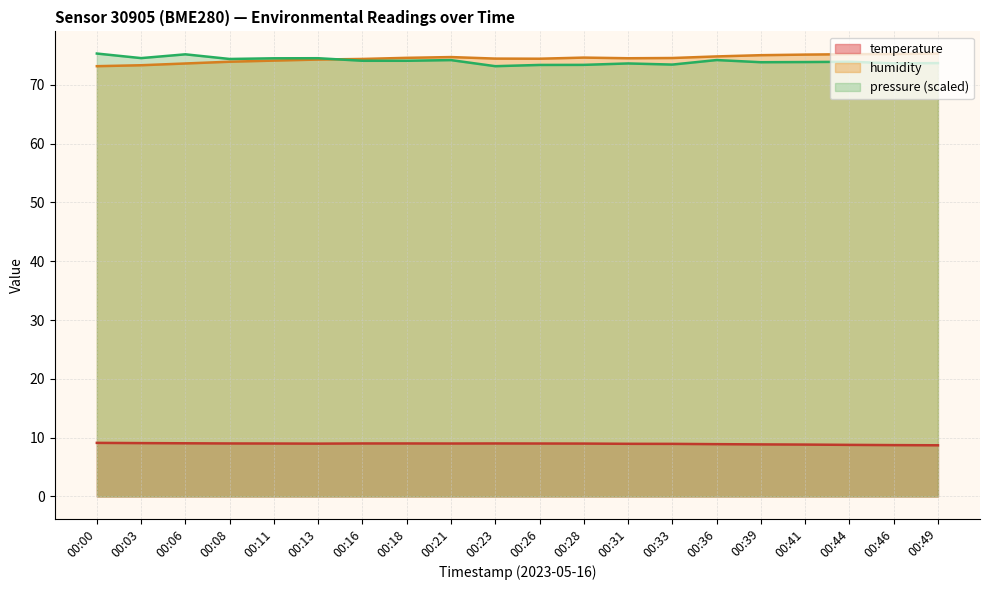

Reading right to left, what are all the values shown in this chart?

temperature: 8.7	8.7	8.8	8.8	8.8	8.9	8.9	8.9	9.0	9.0	9.0	9.0	9.0	9.0	9.0	9.0	9.0	9.0	9.1	9.1
humidity: 75.3	75.2	75.2	75.1	75.0	74.8	74.5	74.5	74.6	74.4	74.5	74.7	74.6	74.4	74.3	74.1	73.9	73.6	73.3	73.2
pressure_norm: 73.7	73.7	73.9	73.9	73.8	74.2	73.4	73.6	73.4	73.4	73.2	74.2	74.1	74.1	74.5	74.5	74.4	75.2	74.5	75.3